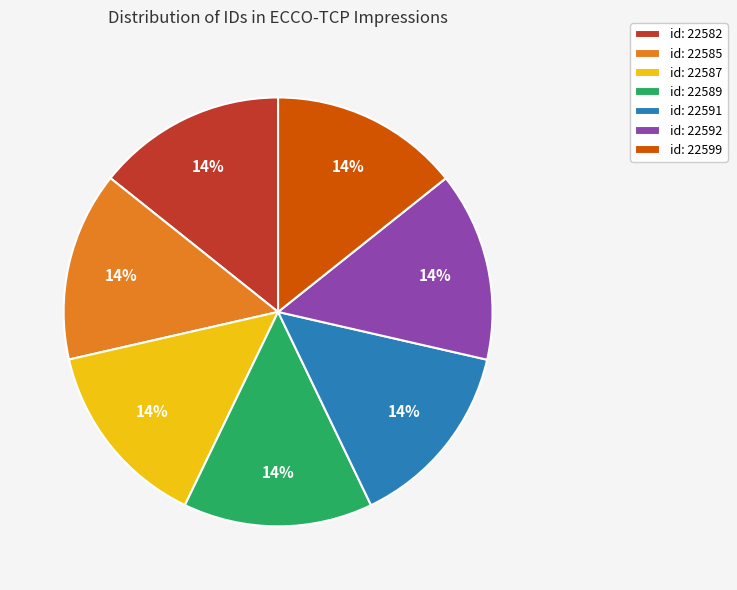

Combined, do id: 22592 and id: 22599 account for over 50%?

No